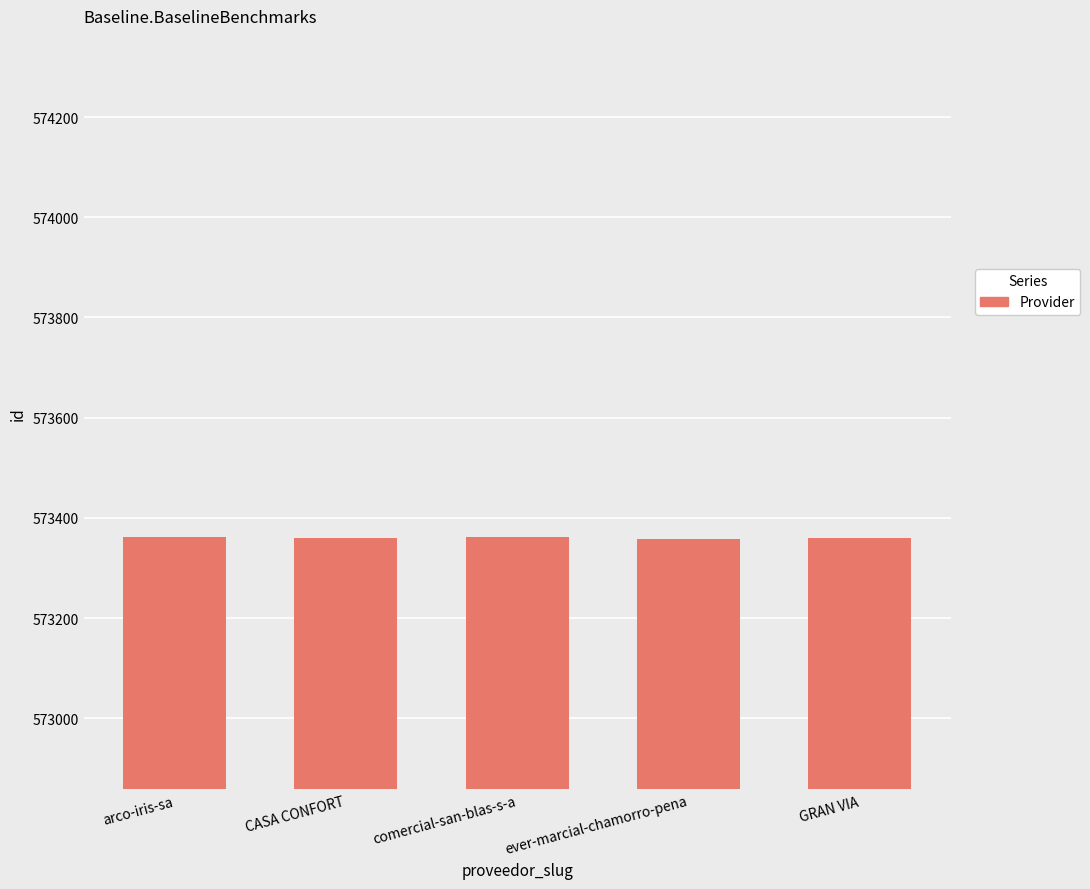

What is the smallest value displayed?

573358